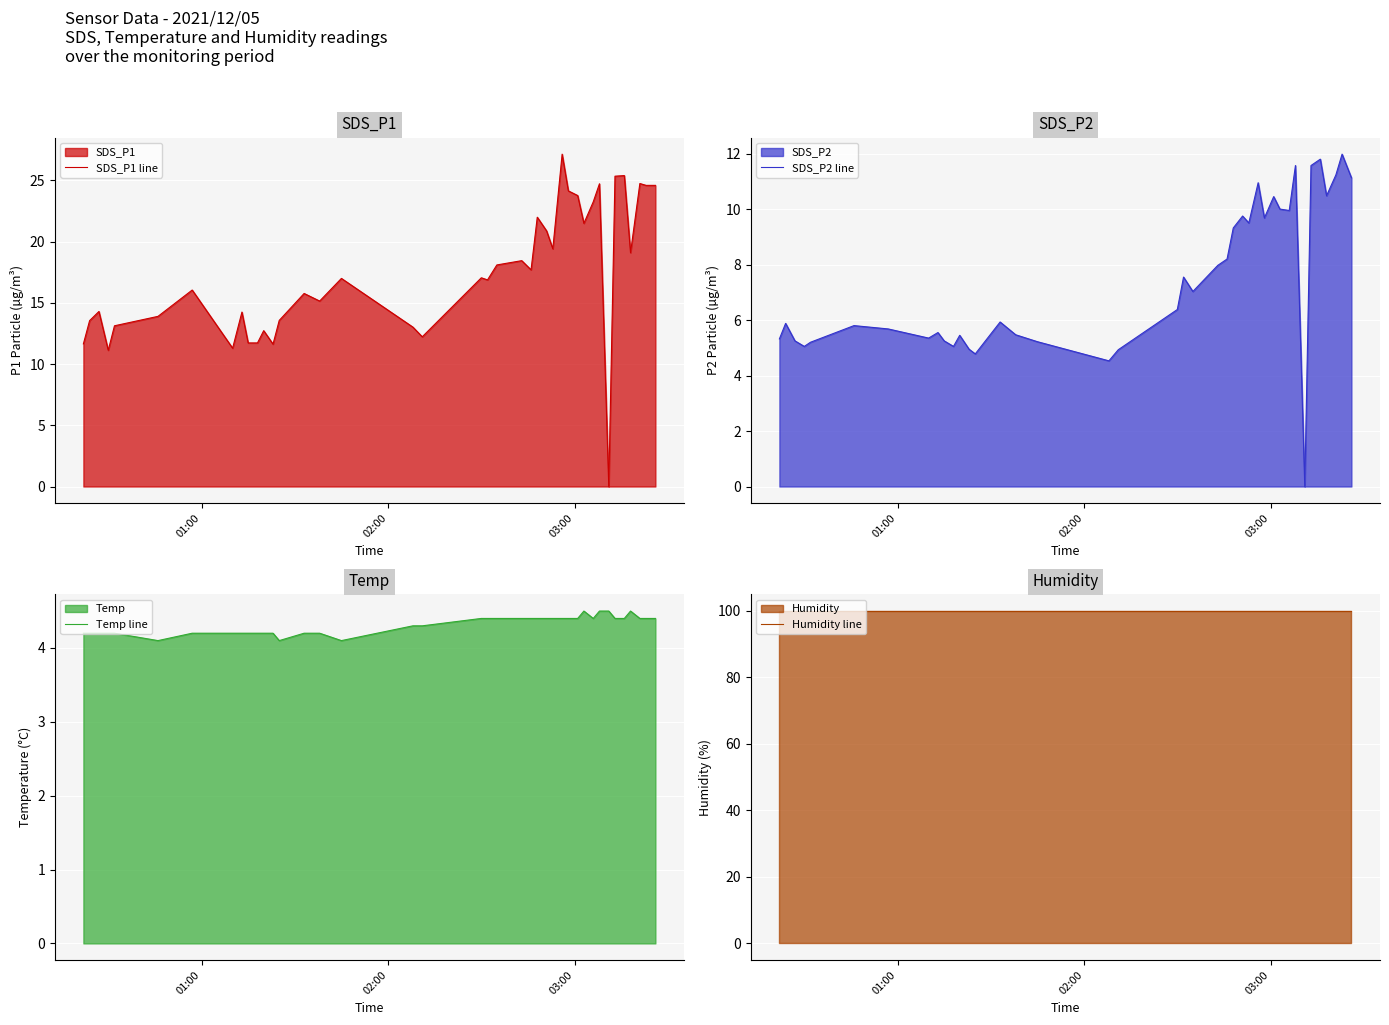

How many lines are shown in the chart?

4